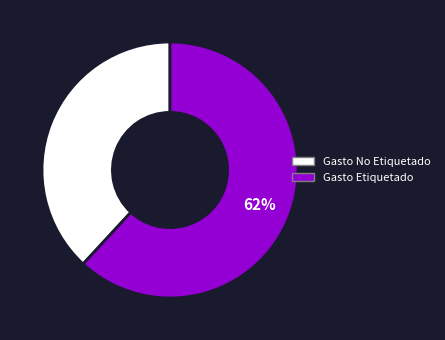

Which slice is the smallest?

Gasto No Etiquetado